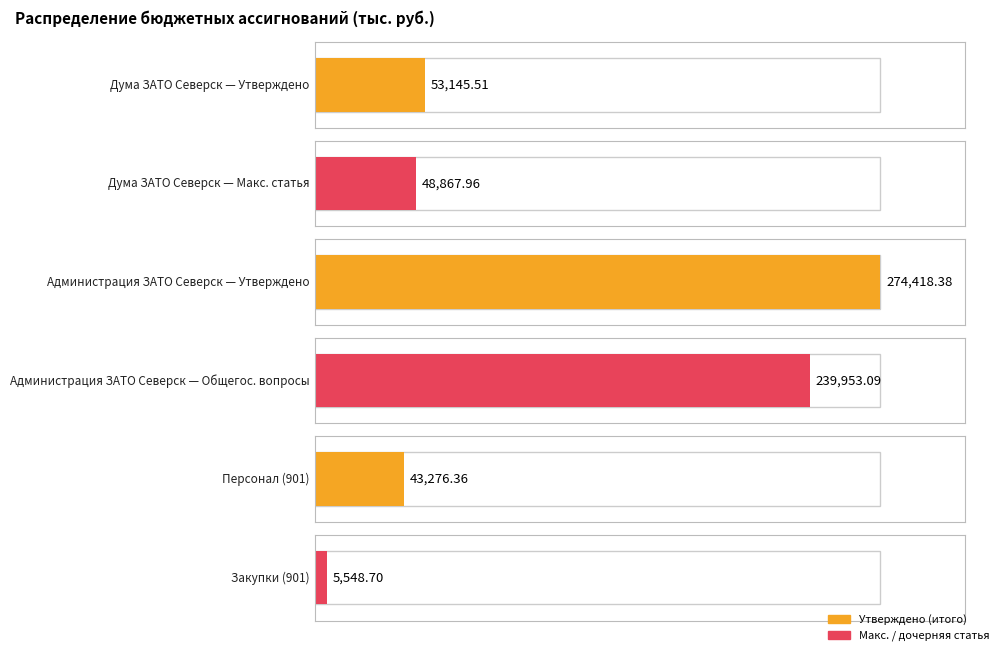

Reading right to left, transcribe all the data shown in this chart.

Закупка товаров,
работ и услуг (901)=5548.7	Расходы на выплаты
персоналу (901)=43276.4	Общегосударственные
вопросы (902)=239953.1	Функционирование
законодательных=48868.0	Администрация ЗАТО Северск=274418.4	Дума ЗАТО Северск=53145.5